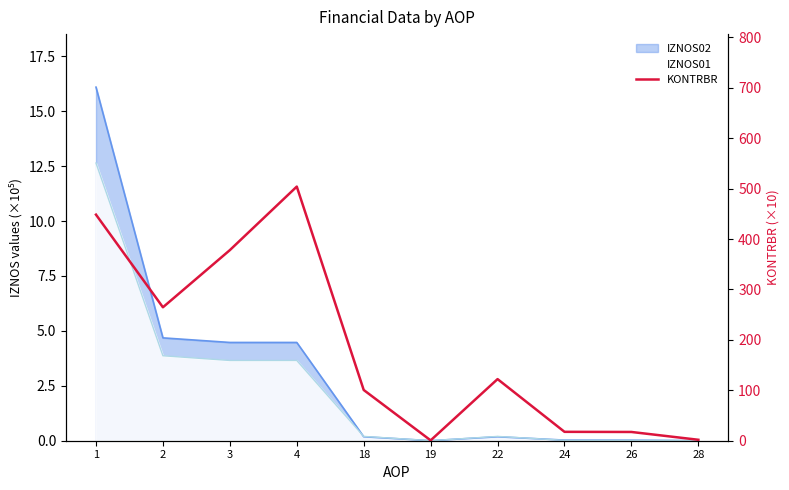

The chart shows a value of 264.7 at 2. True or false?

True